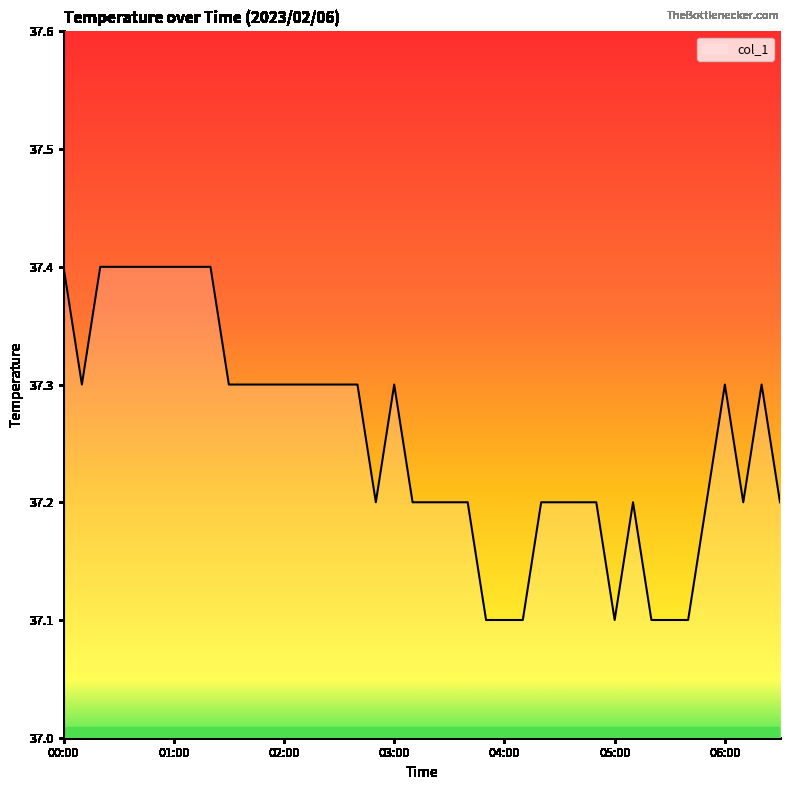

What is the difference between the maximum and minimum values?

0.3